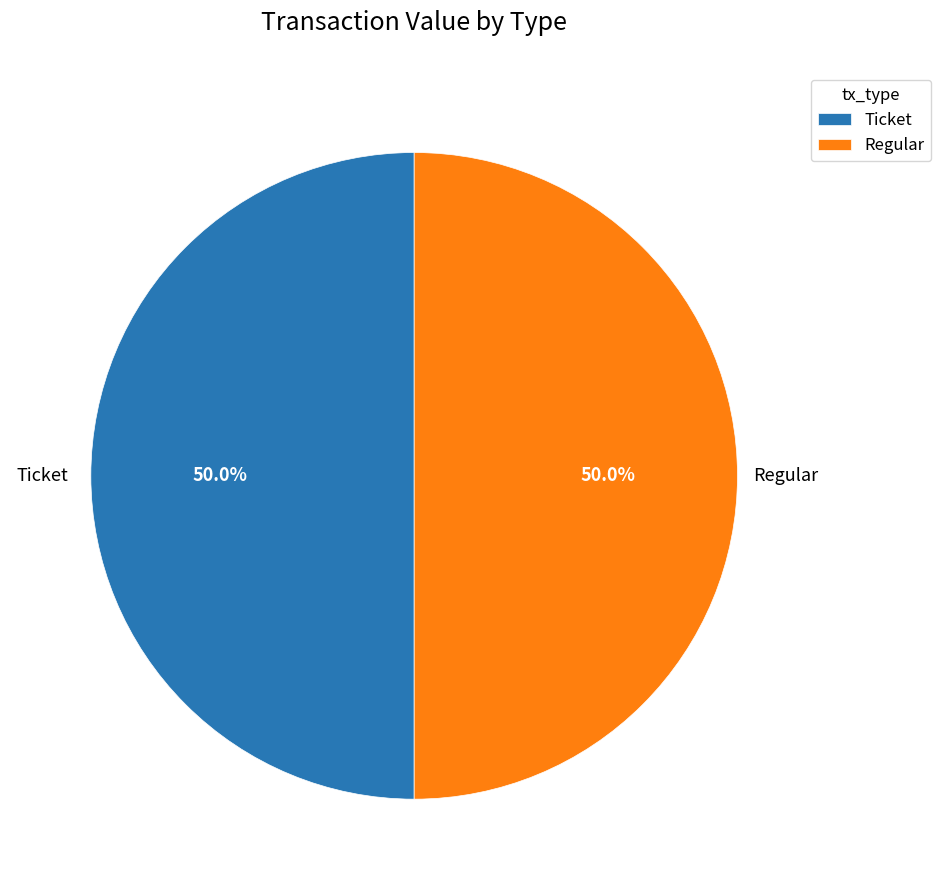

Approximately how many times larger is the value at Regular compared to Ticket?

1.0